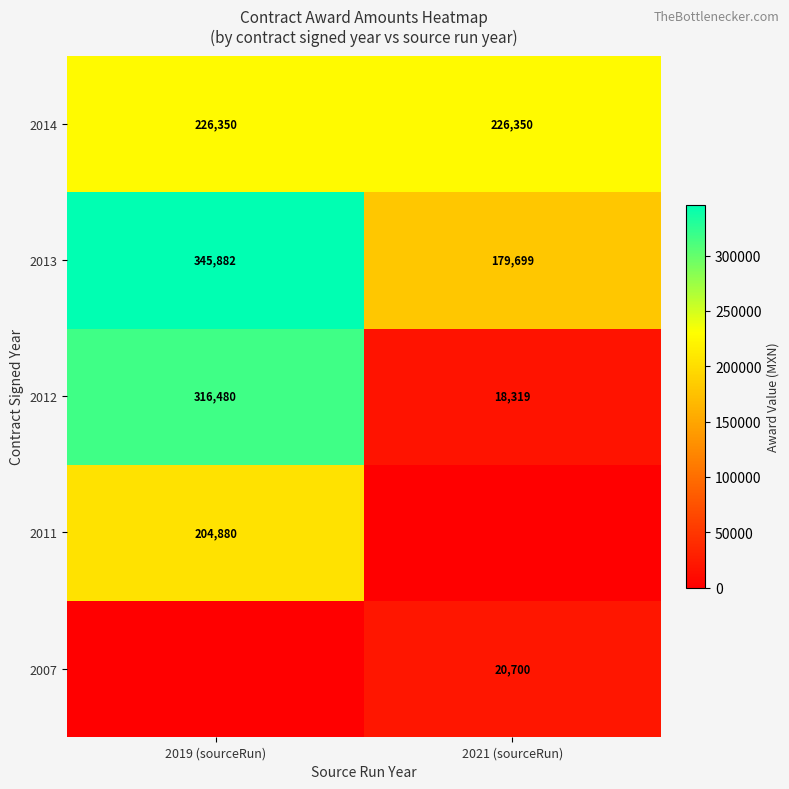

Is it true that 2014 equals 399916.8 at 2019 (sourceRun)?

False